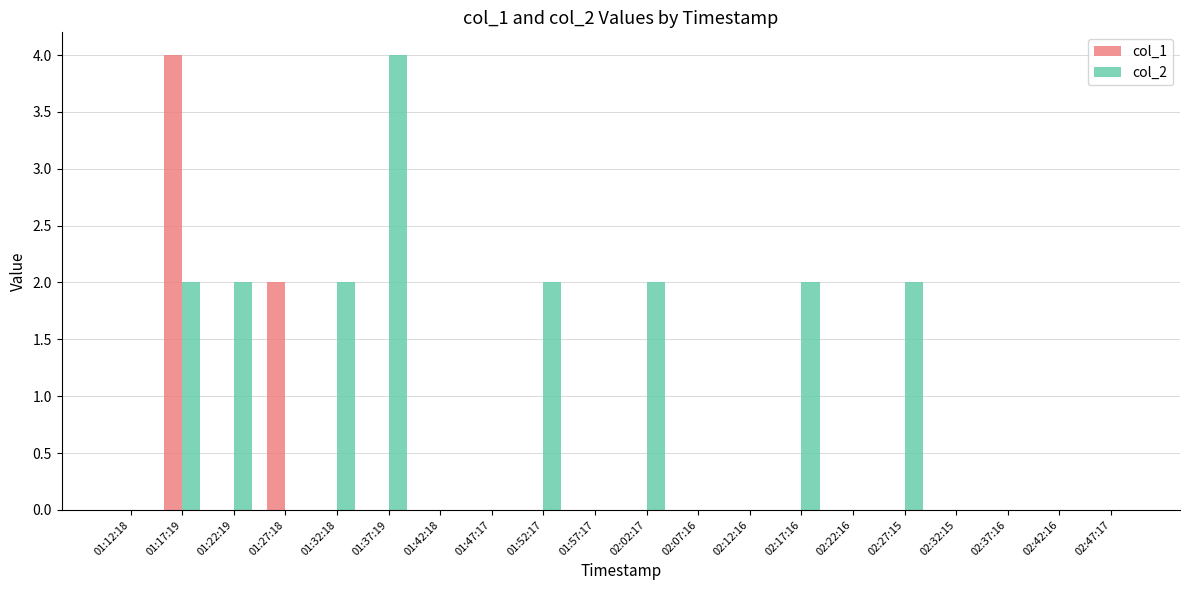

The col_2 series shows 4 at 01:37:19. True or false?

True